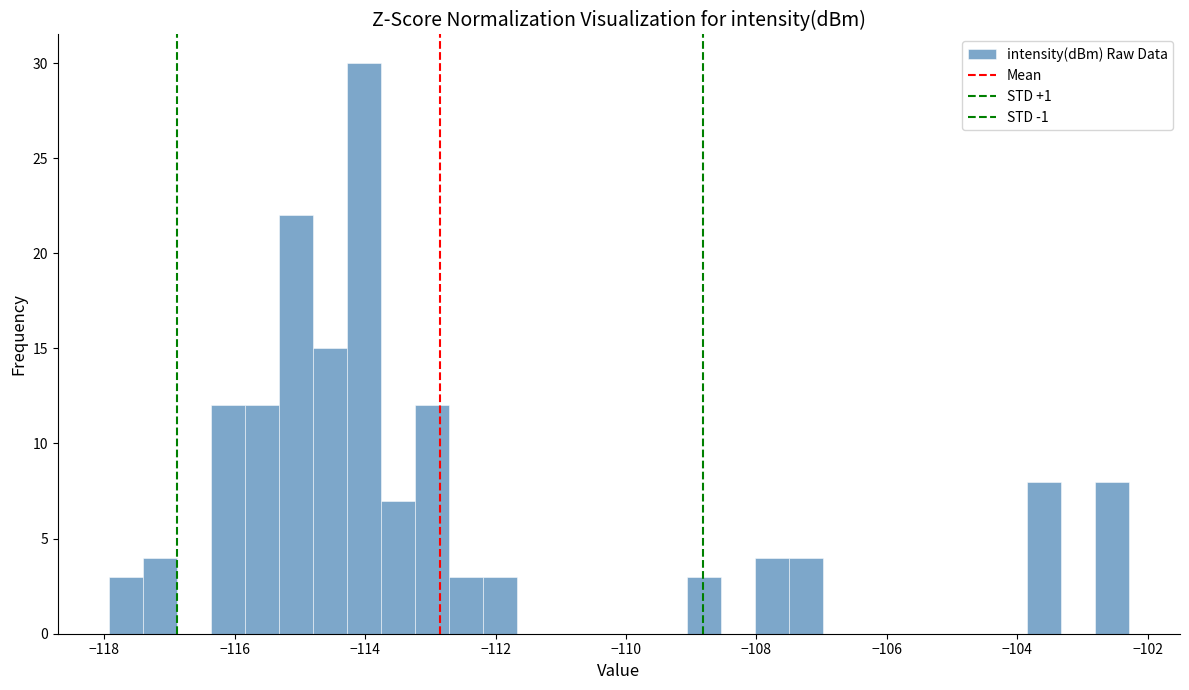

Around what value on the x-axis is the tallest bar? Give the approximate position of its centre, as read against the axis.

-114.0